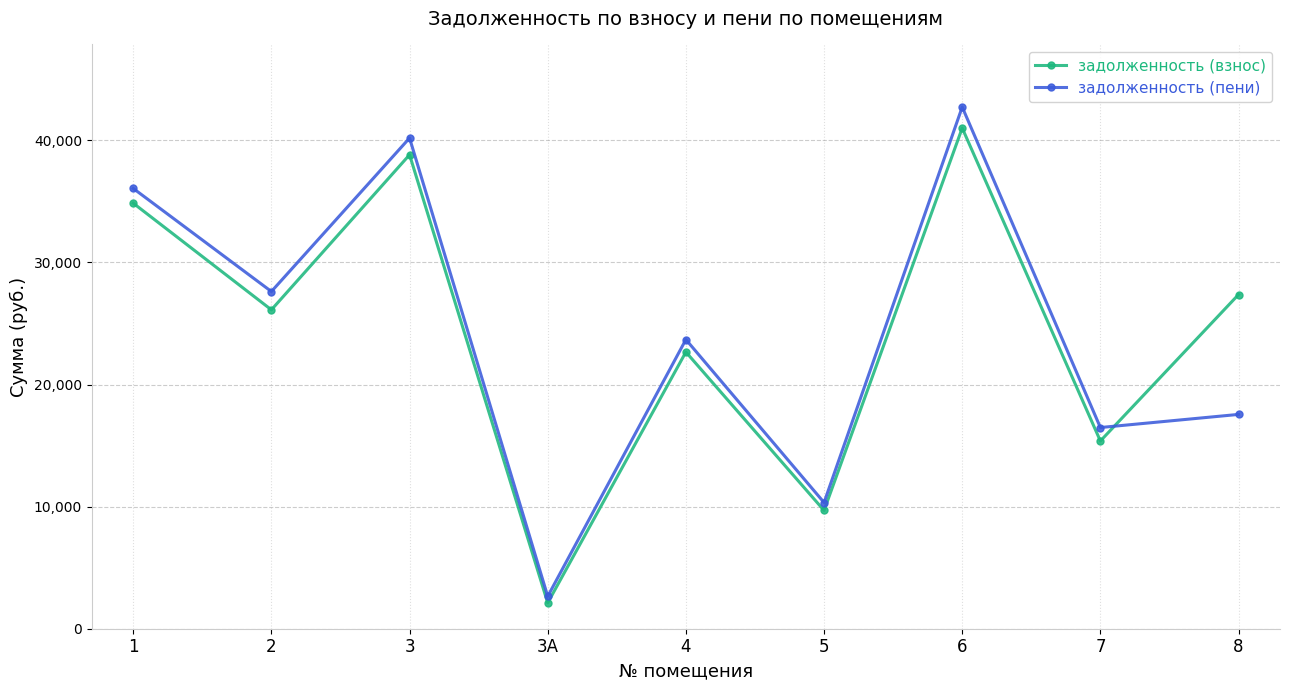

Which series has the largest range (max minus min)?

задолженность (пени)